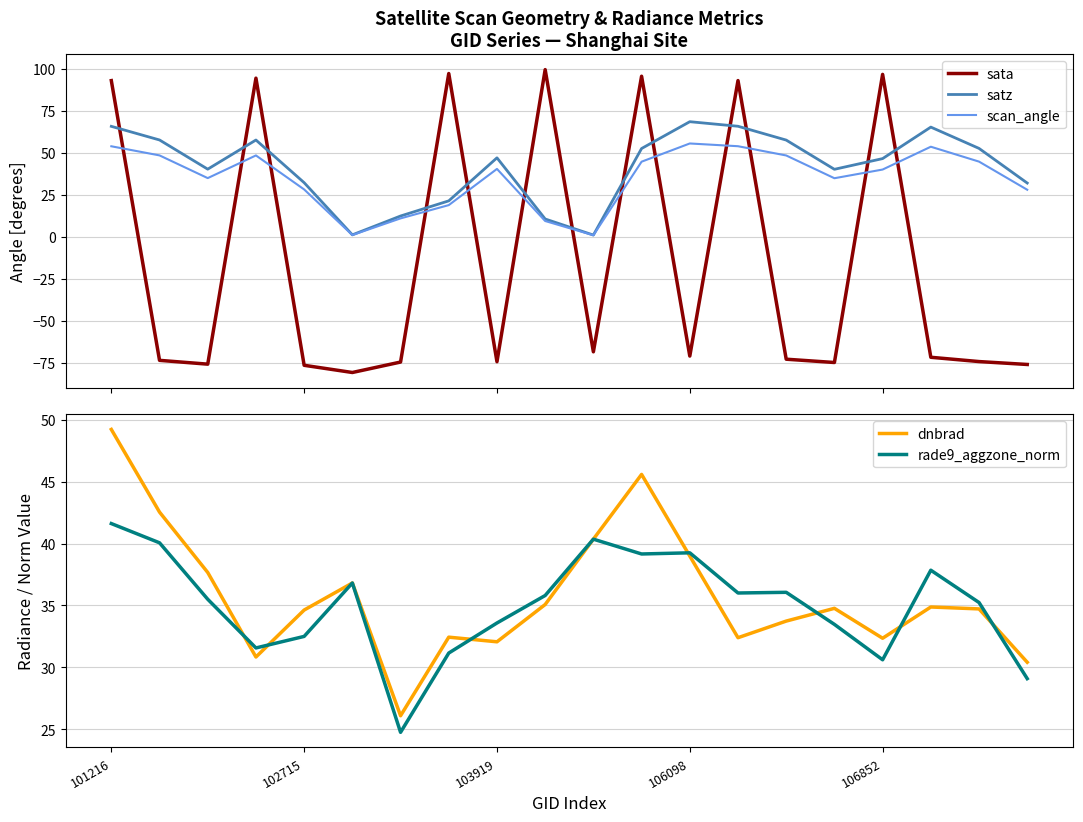

How many interior local valleys does the dnbrad series have?

5